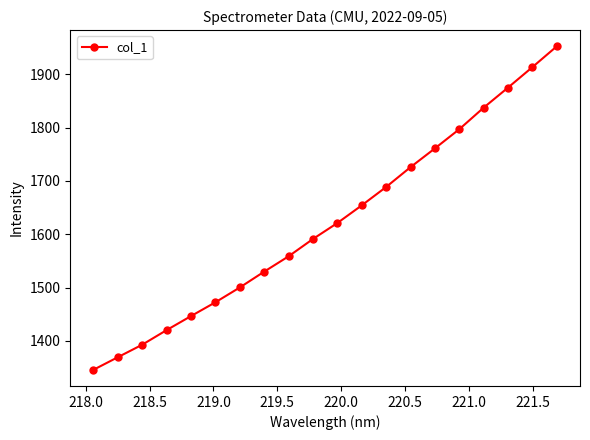

What is the difference between the maximum and minimum values?

606.5